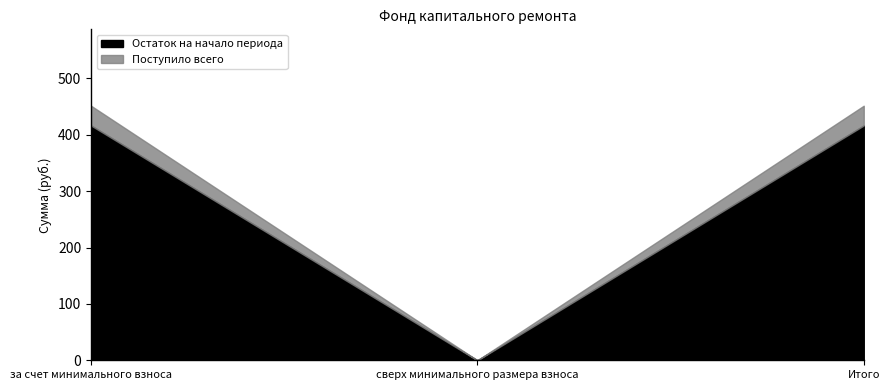

Which series has the widest spread of values?

Остаток на начало периода